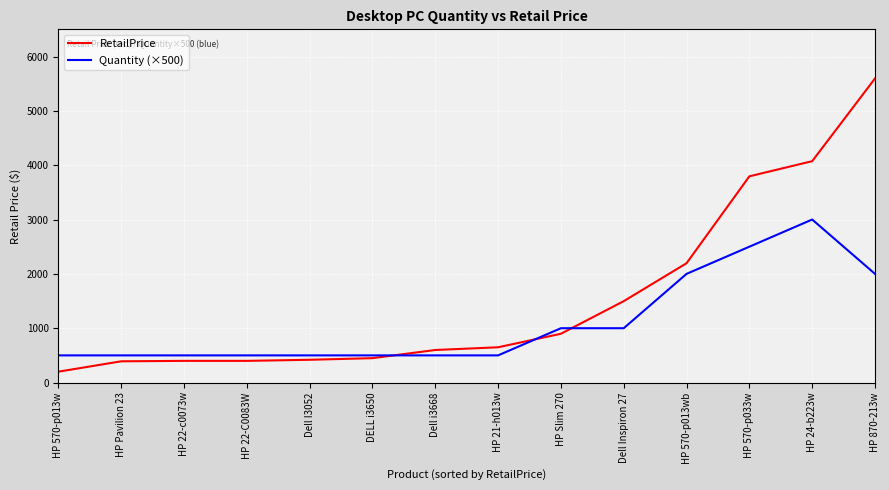

What are all the series names shown in the legend?

RetailPrice, Quantity (×500)